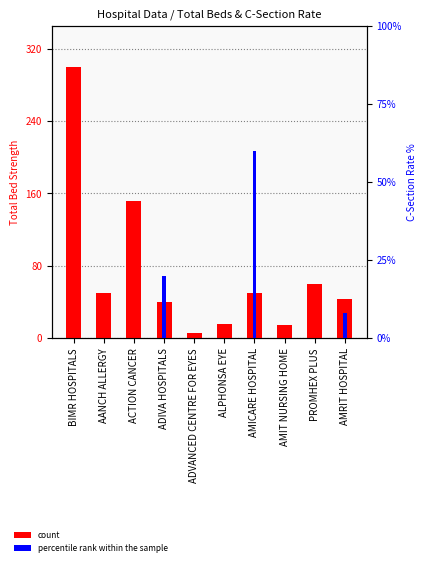

The percentile rank within the sample series shows 0 at AANCH ALLERGY. True or false?

True